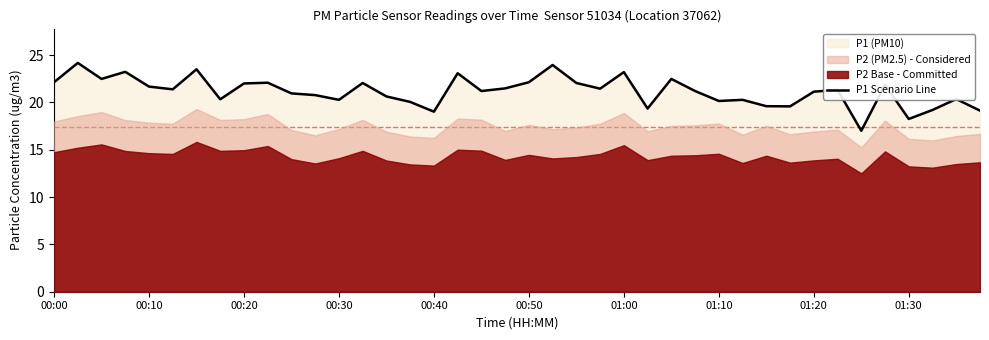

What is the value of the 28th point from the left?

21.2